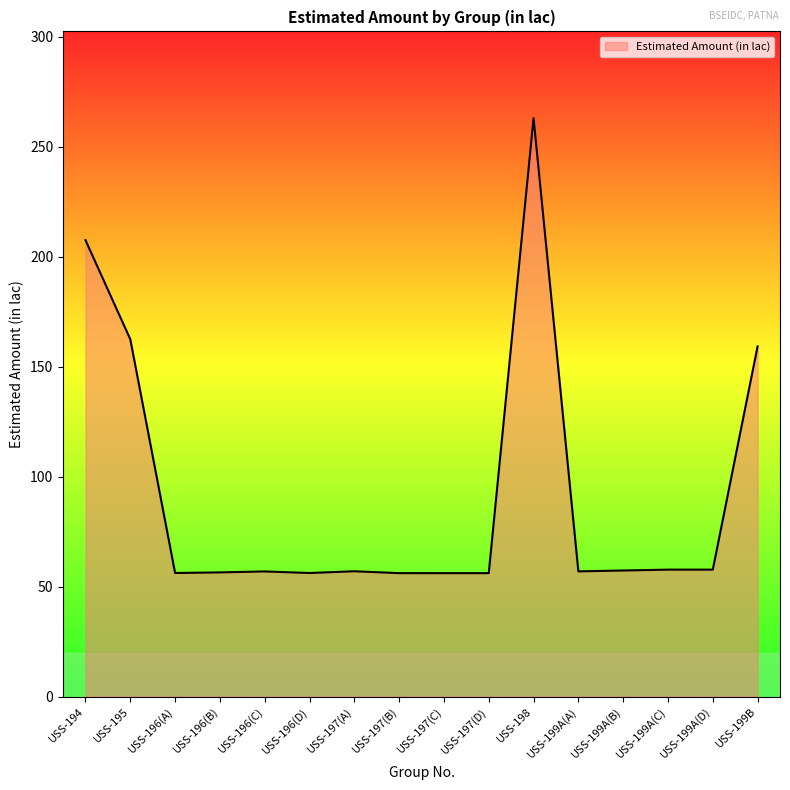

What position from the left is USS-197(A)?

7